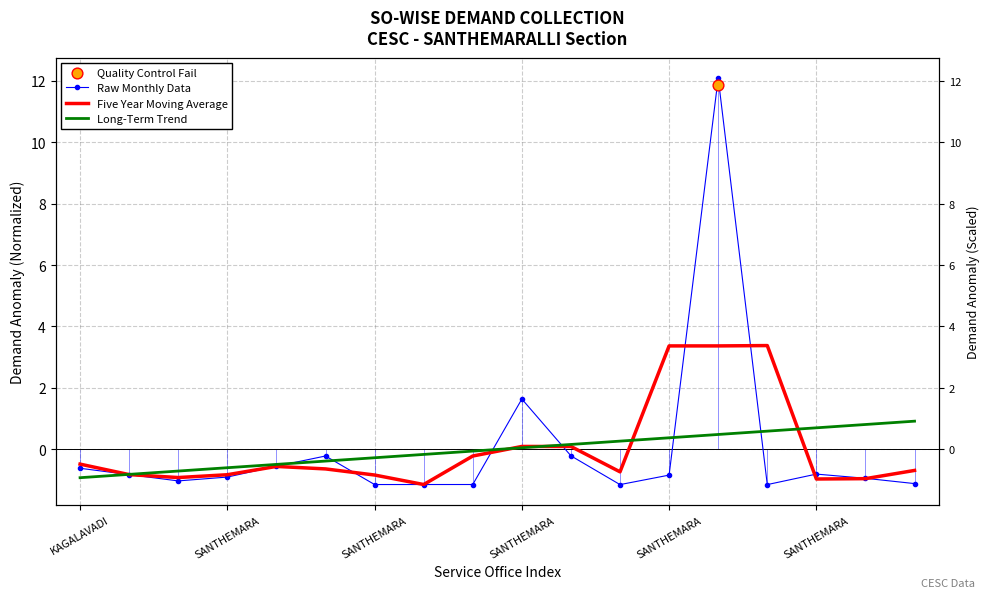

Which series has the widest spread of Y values?

Raw Monthly Data